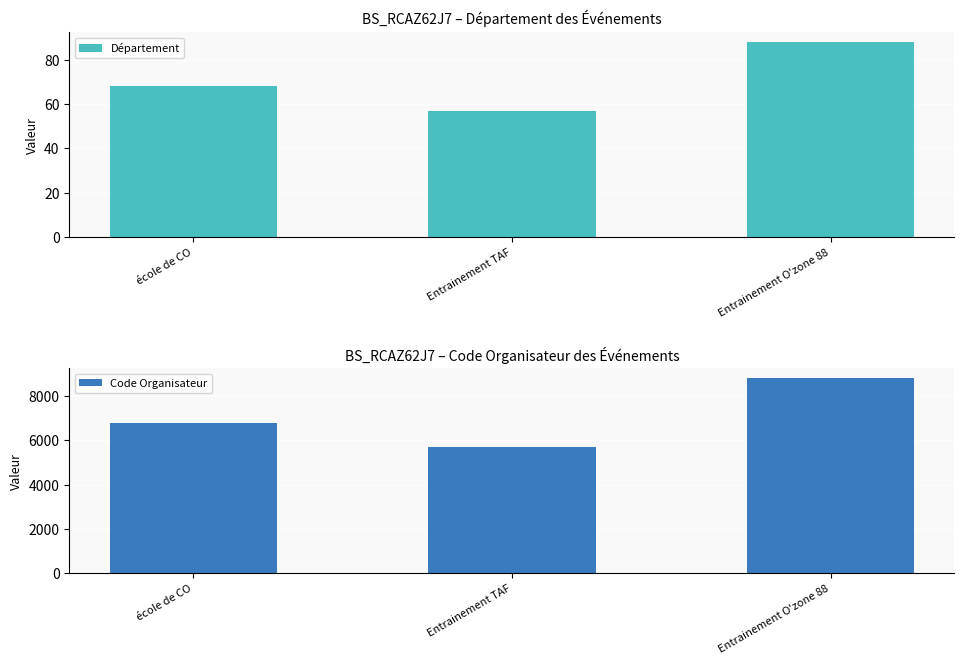

Which category has the highest value across all series?

Entrainement O'zone 88